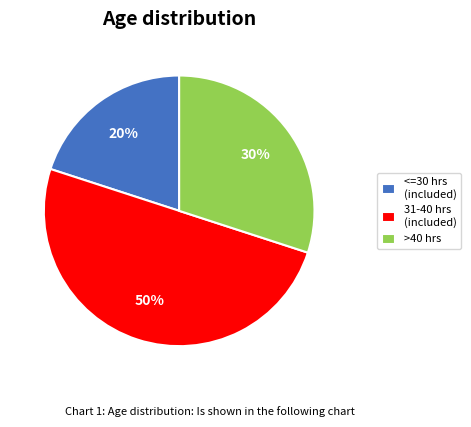

Which category has the smallest portion of the pie?

<=30 hrs (included)